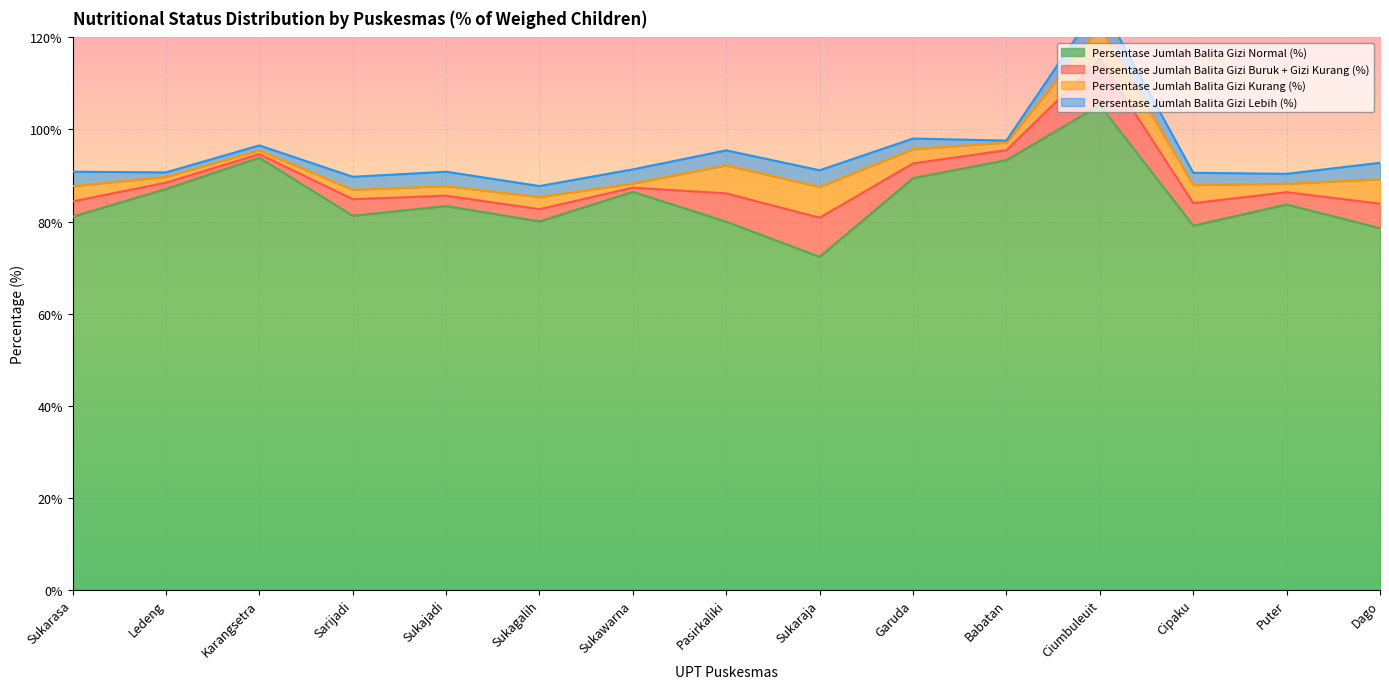

True or false: Persentase Jumlah Balita Gizi Kurang (%) and Persentase Jumlah Balita Gizi Normal (%) intersect in this chart.

False